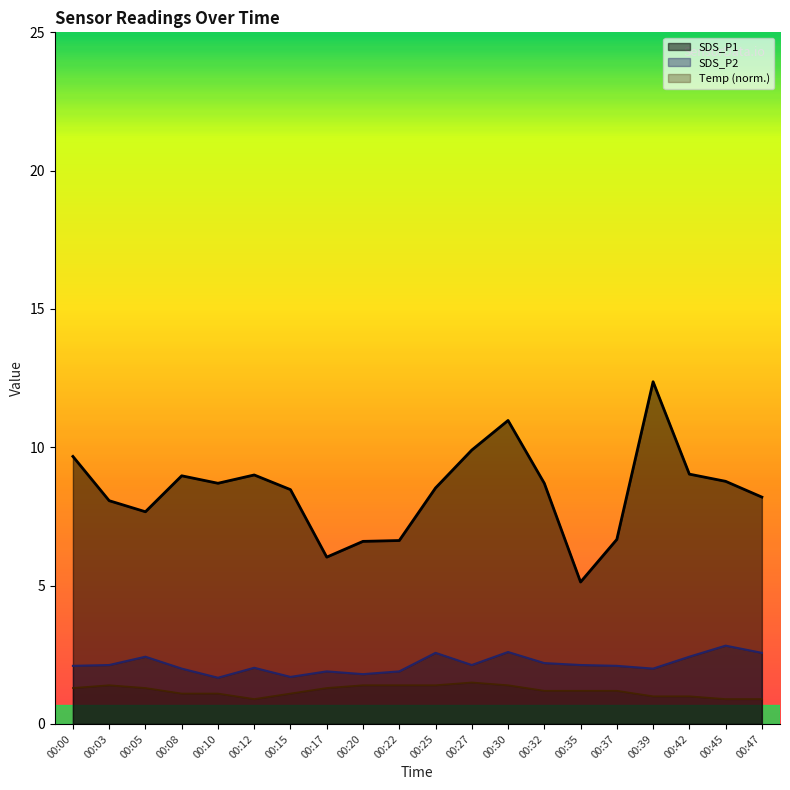

What is the greatest value displayed?

12.4